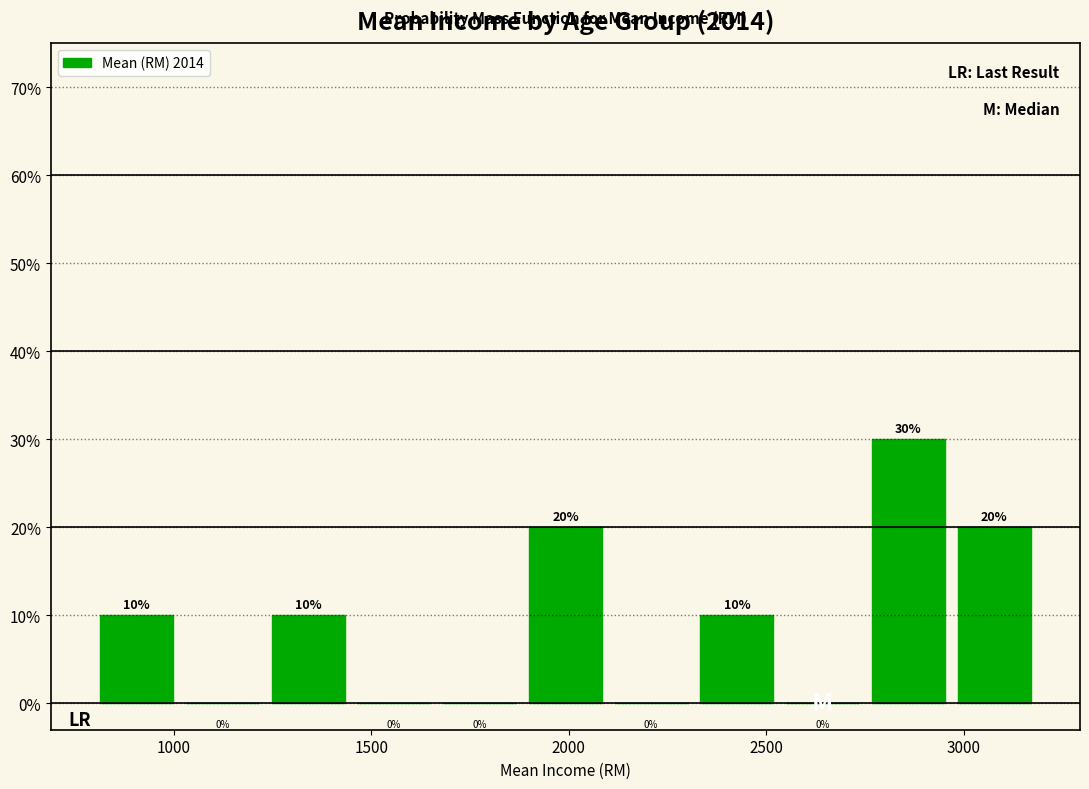

What is the height of the bar covering 800 to 1000 on the x-axis? The bar edges are not printed on the chart, so give them approximately, as read against the axis.

10